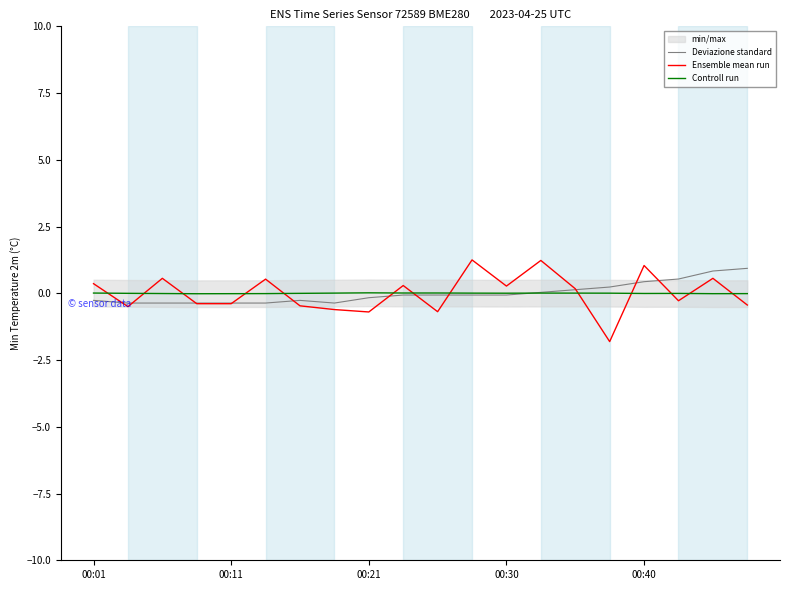

Rank the series by their maximum value, from highest to lowest.

Ensemble mean run, Deviazione standard, Controll run